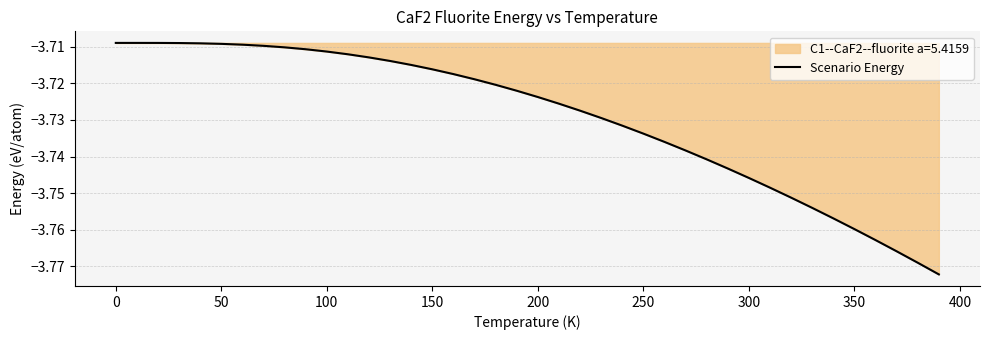

True or false: there are more than 1 points higher than both neighbors.

False